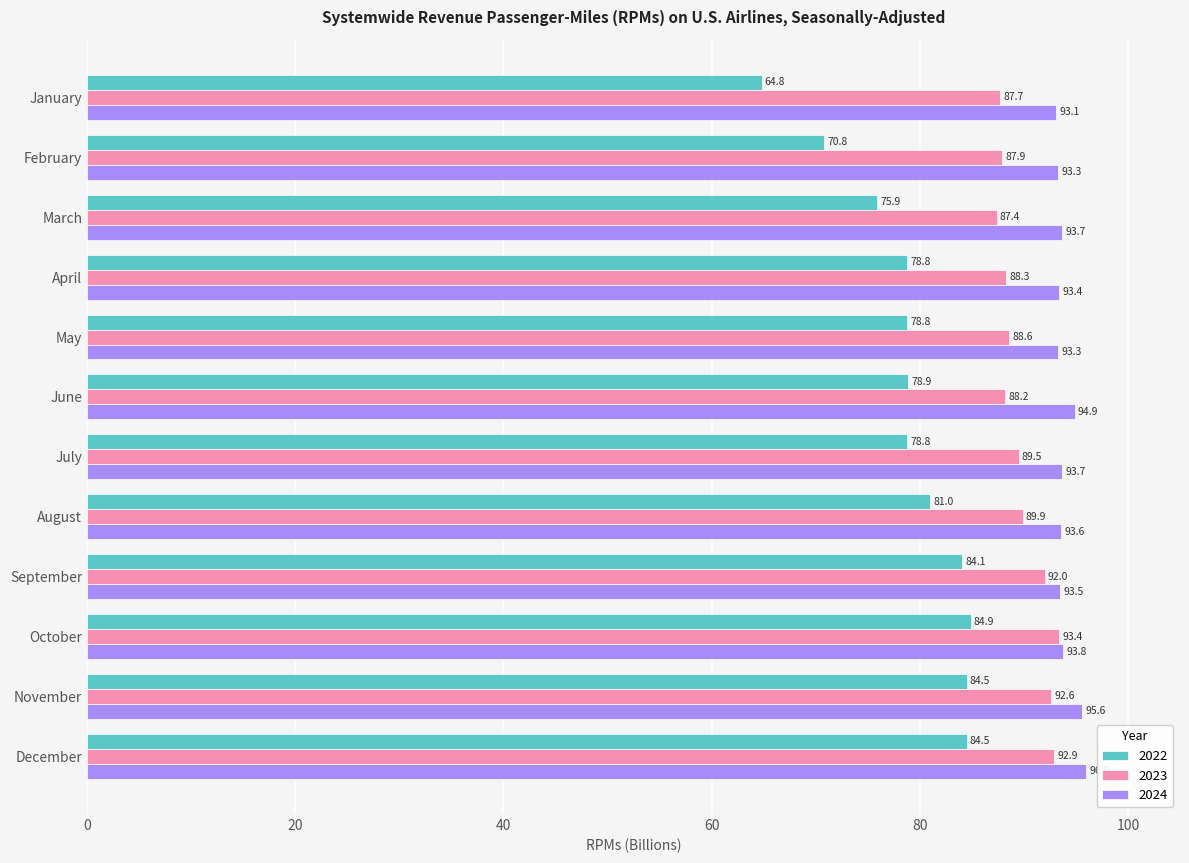

How many categories are shown in the chart?

12